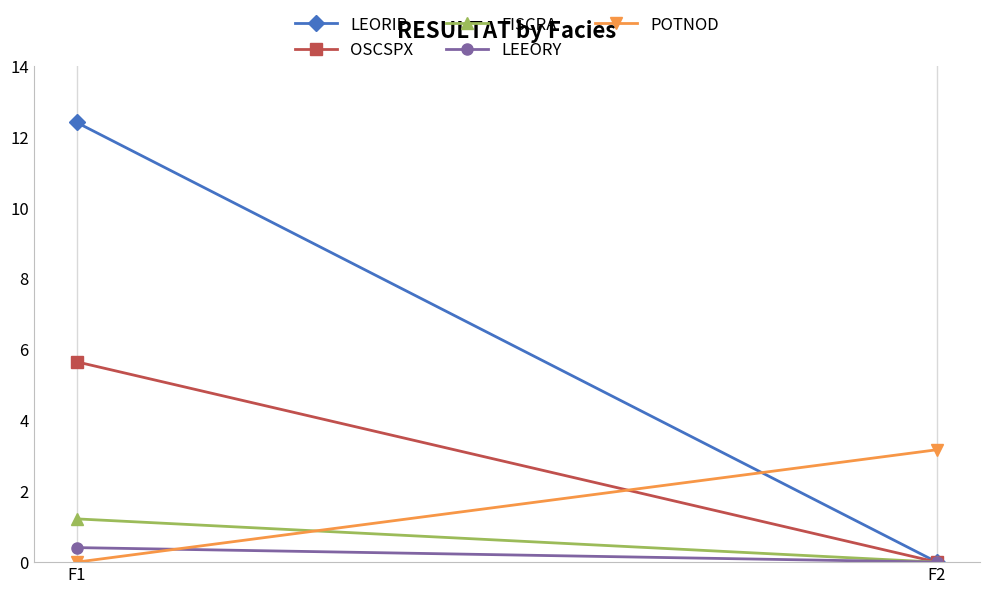

Which series has the largest total across all categories?

LEORIP